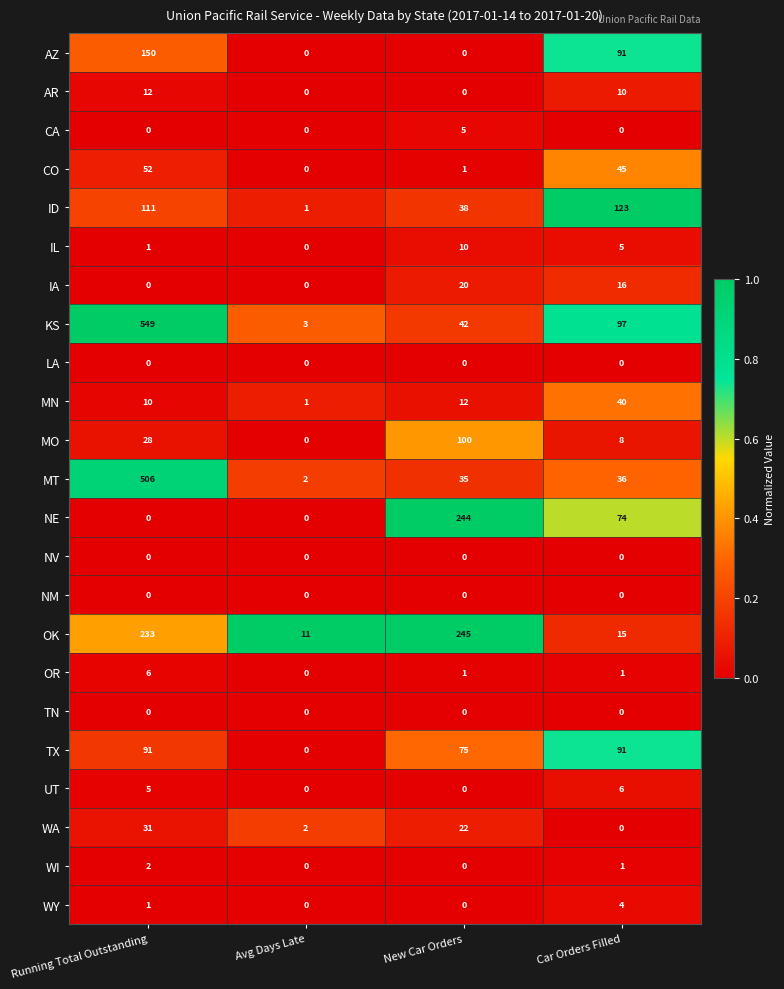

True or false: UT has a value of -2 at New Car Orders.

False